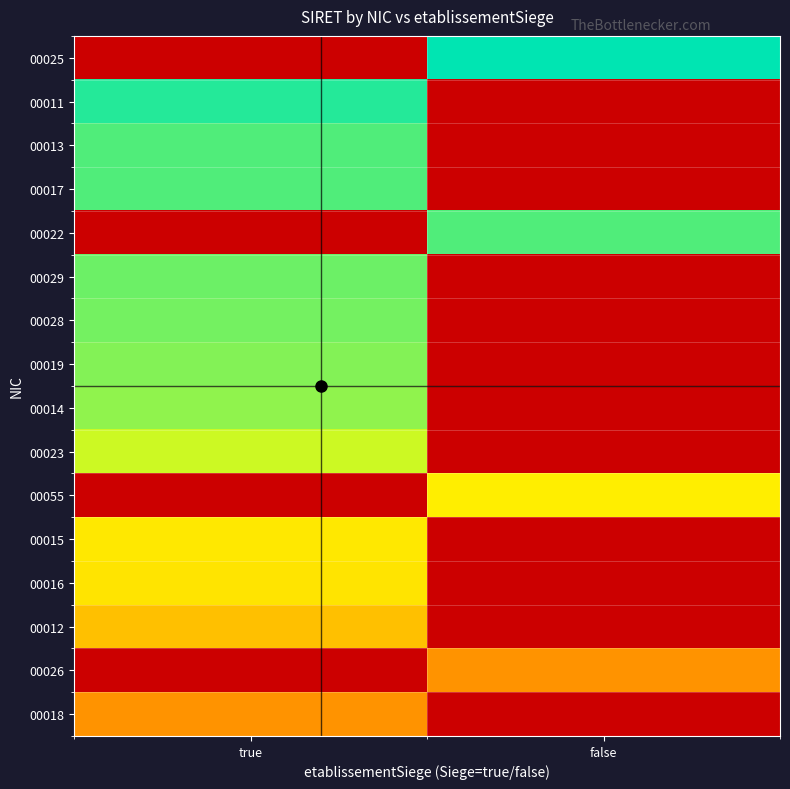

Which category has the lowest value across all series?

false